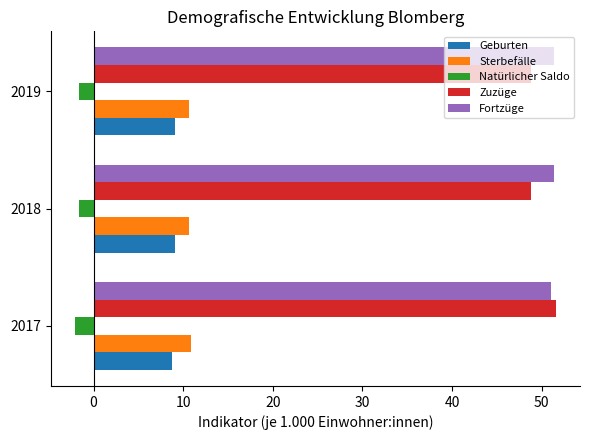

Which category has the lowest value across all series?

2017